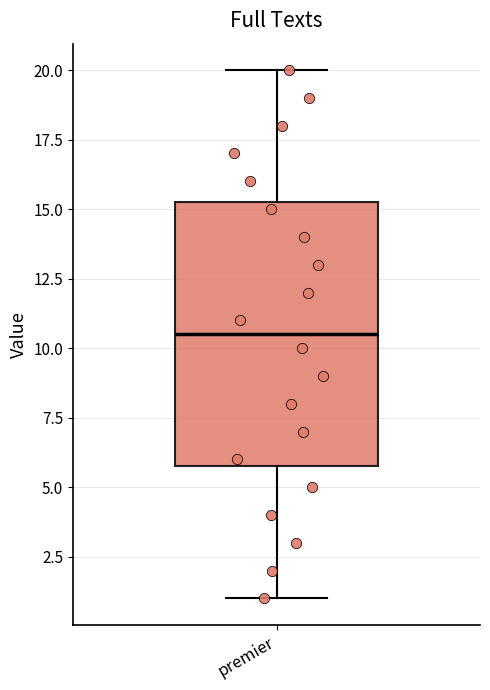

Transcribe this box plot: give where the median line is, the range the box spans, and where the two whiskers end, as read against the y-axis. The values are not printed on the chart, so give them approximately, as read against the axis.

median 10.5, box 6.0 to 15.5, whiskers 1.0 to 20.0